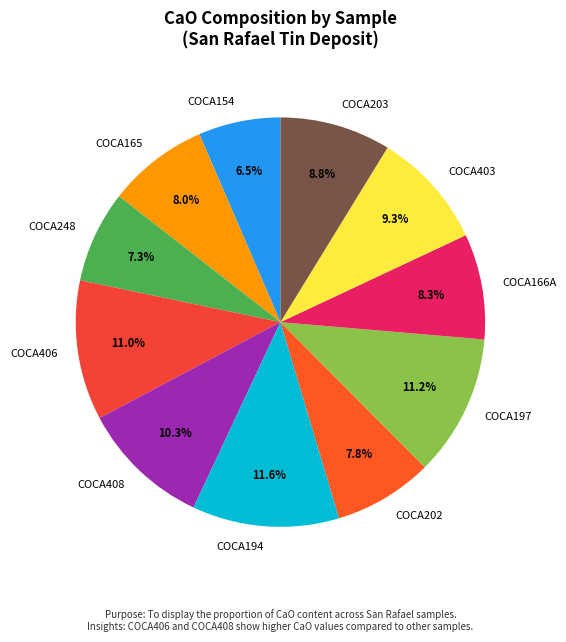

Count the number of slices in the pie.

11